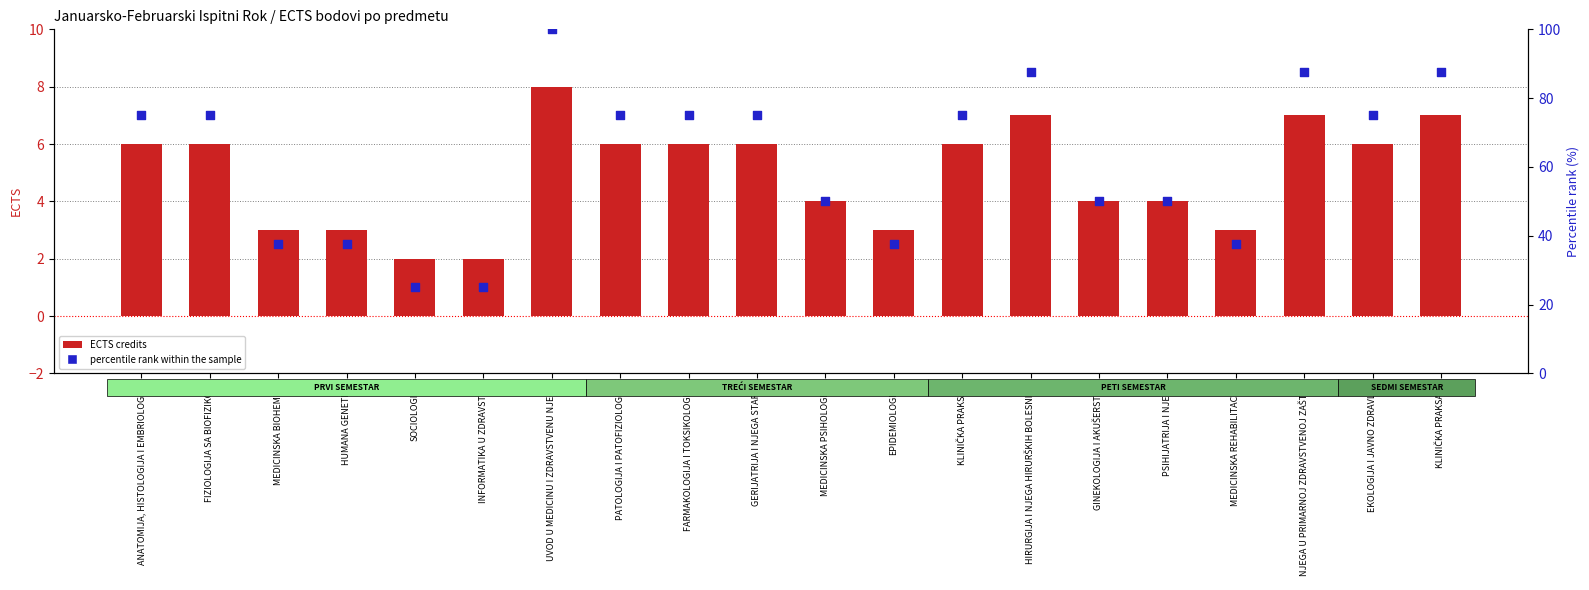

Which series reaches the minimum Y coordinate?

ECTS credits